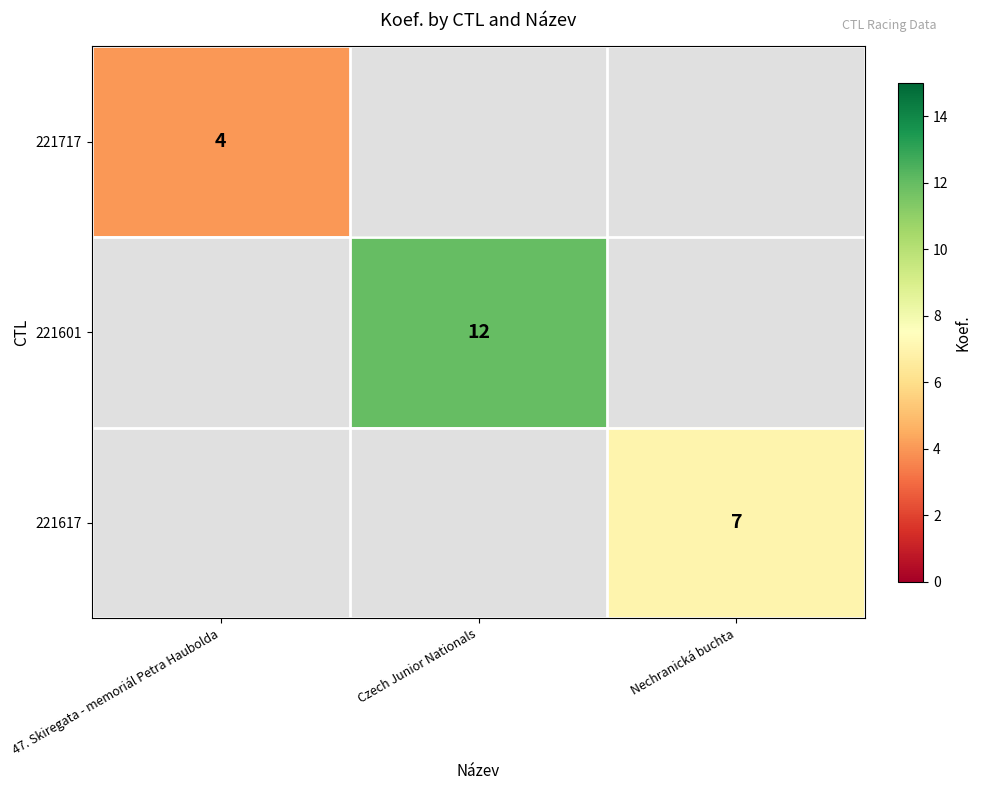

True or false: 221617 has a value of 5 at Nechranická buchta.

False